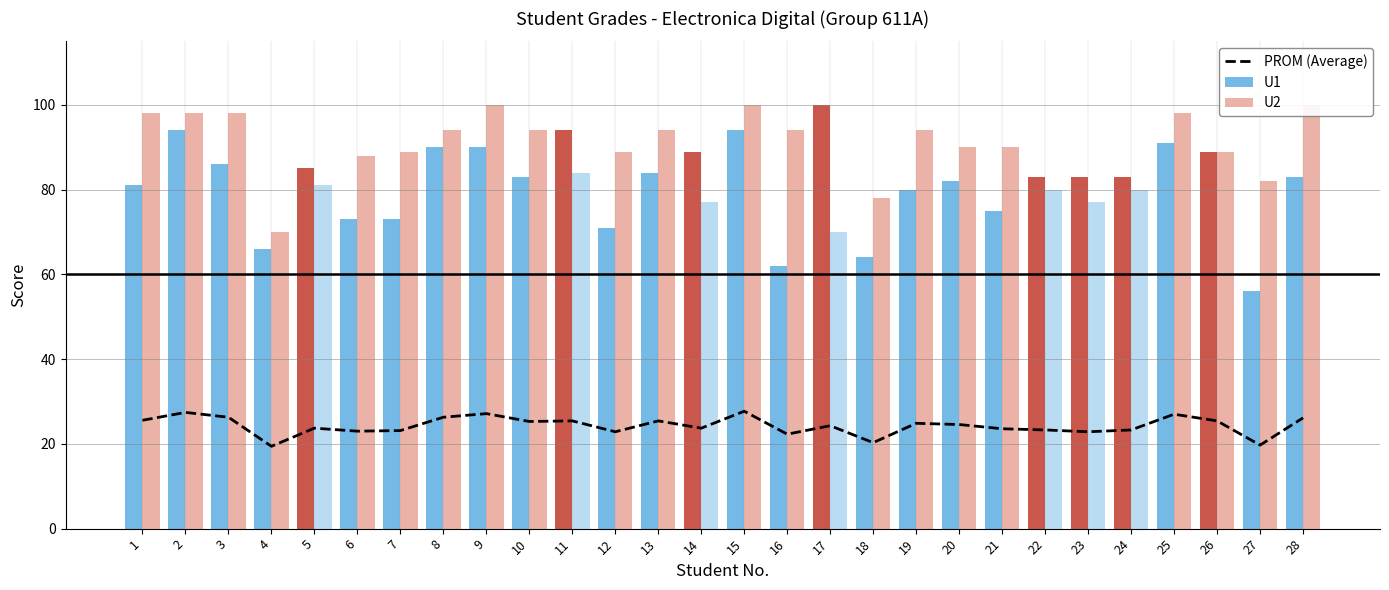

Which category has the highest value in the PROM (Average) series?

15